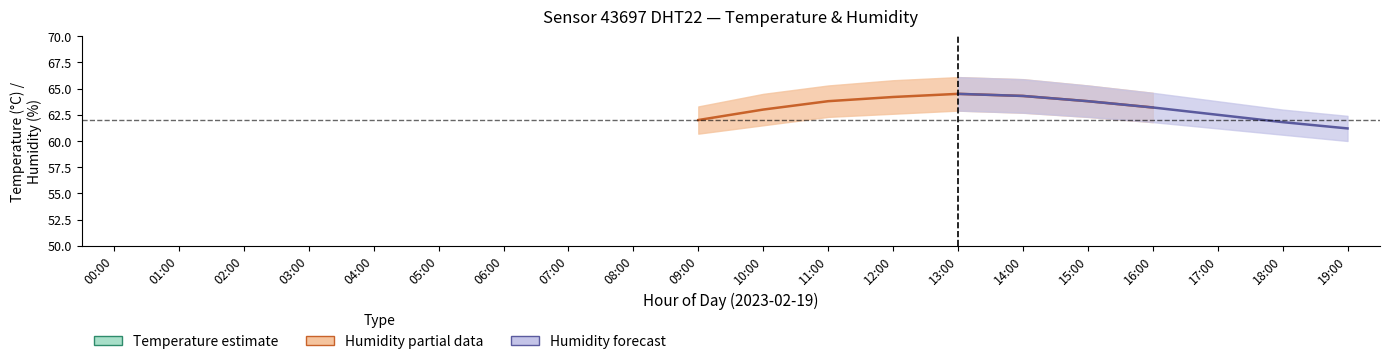

Which label corresponds to the largest value in the chart?

13:00